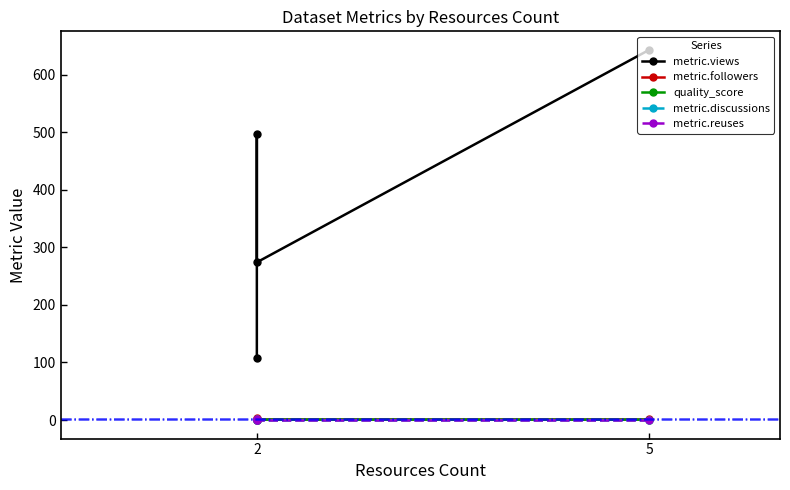

True or false: metric.views has a value of 137.1 at 2.

False